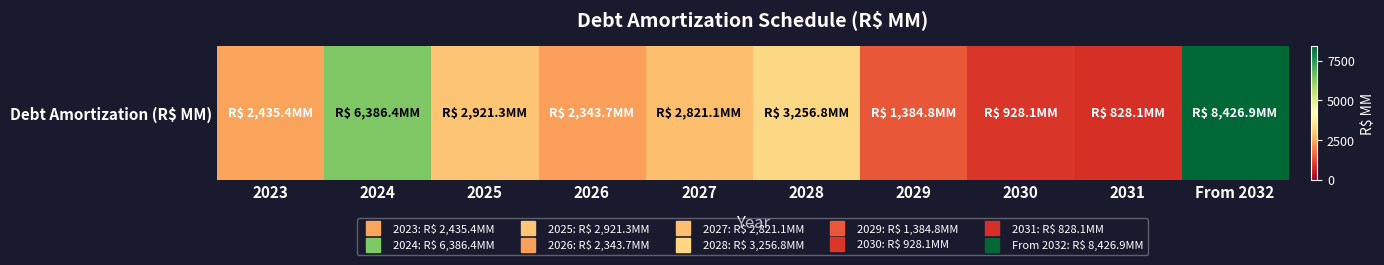

What is the change in value from 2026 to 2027?

+477.4